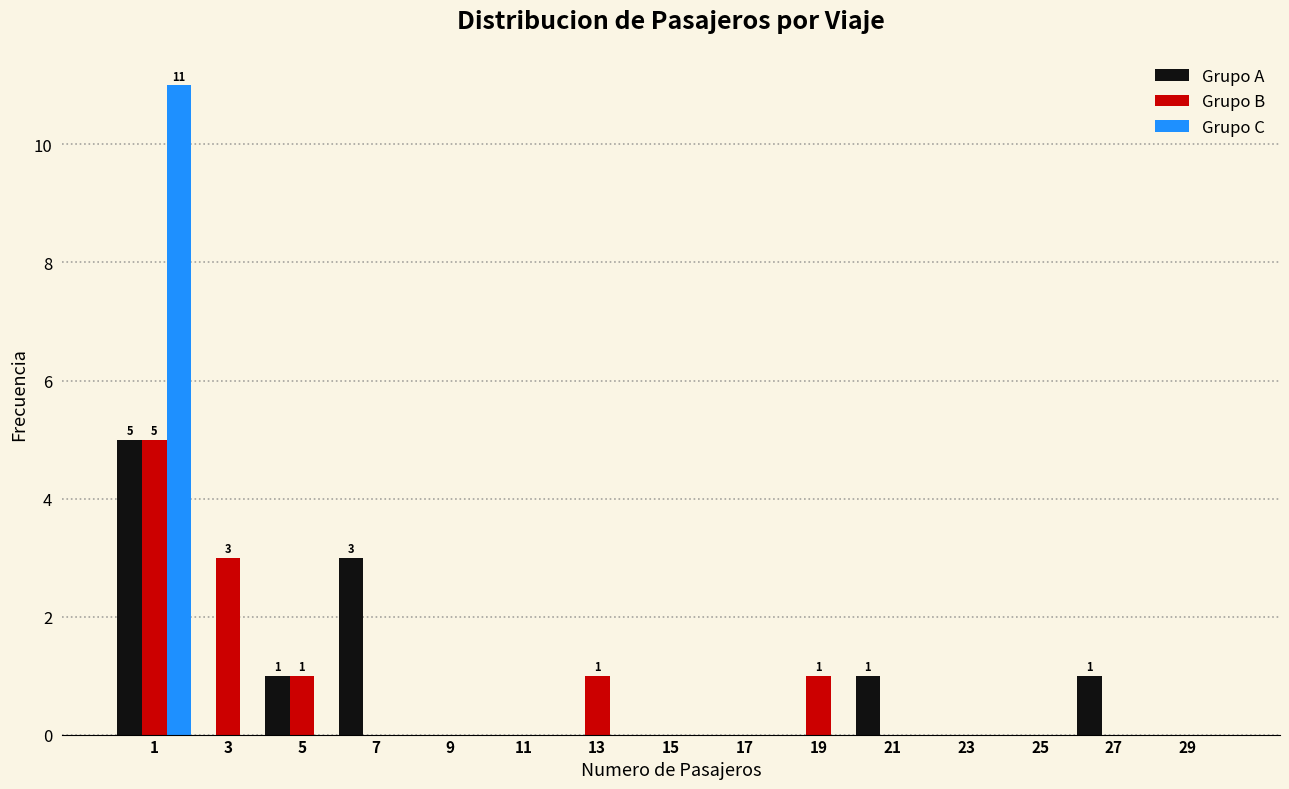

In the Grupo A series, which range on the x-axis has the tallest bar?

0 to 2